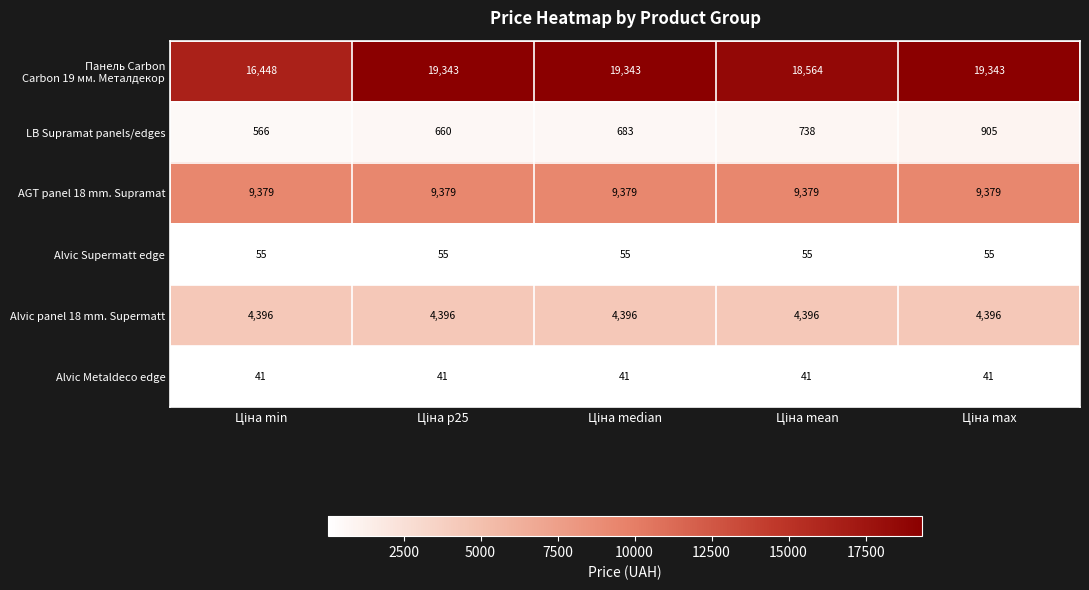

What is the smallest value displayed?

41